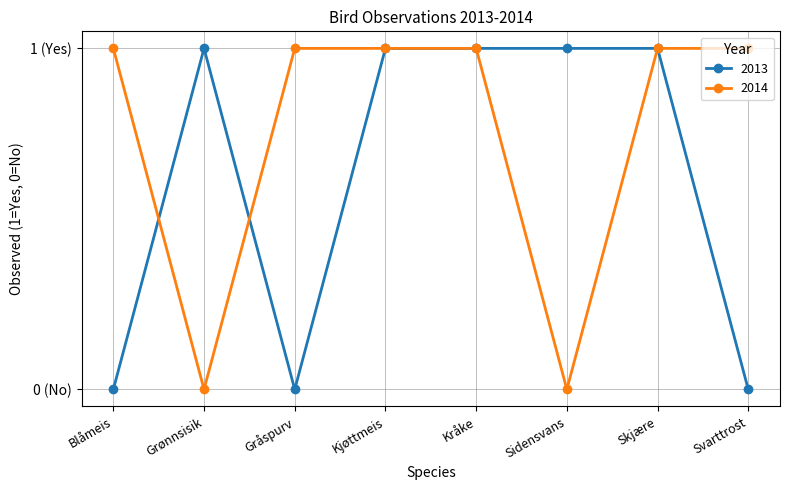

Between Gråspurv and Kjøttmeis, which series saw the biggest shift?

2013